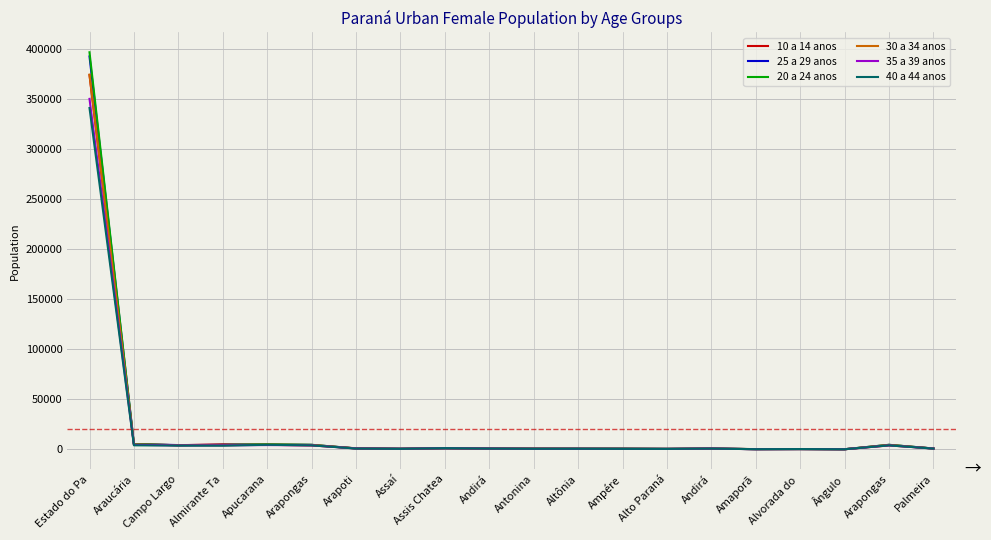

Reading left to right, transcribe all the data shown in this chart.

10 a 14 anos: Estado do Pa=373926	Araucária=5195	Campo Largo=4078	Almirante Ta=5035	Apucarana=4518	Arapongas=3889	Arapoti=1080	Assaí=525	Assis Chatea=1123	Andirá=759	Antonina=789	Altônia=641	Ampére=606	Alto Paraná=489	Andirá=759	Amaporã=212	Alvorada do =268	Ângulo=93	Arapongas=3889	Palmeira=878
25 a 29 anos: Estado do Pa=392492	Araucária=5208	Campo Largo=4257	Almirante Ta=4440	Apucarana=4874	Arapongas=4456	Arapoti=935	Assaí=579	Assis Chatea=1013	Andirá=769	Antonina=551	Altônia=625	Ampére=586	Alto Paraná=416	Andirá=769	Amaporã=169	Alvorada do =272	Ângulo=83	Arapongas=4456	Palmeira=836
20 a 24 anos: Estado do Pa=396685	Araucária=5249	Campo Largo=4050	Almirante Ta=4408	Apucarana=5037	Arapongas=4531	Arapoti=898	Assaí=571	Assis Chatea=1127	Andirá=757	Antonina=562	Altônia=616	Ampére=638	Alto Paraná=445	Andirá=757	Amaporã=209	Alvorada do =286	Ângulo=86	Arapongas=4531	Palmeira=829
30 a 34 anos: Estado do Pa=374361	Araucária=4792	Campo Largo=4199	Almirante Ta=4169	Apucarana=4646	Arapongas=4378	Arapoti=881	Assaí=505	Assis Chatea=1144	Andirá=761	Antonina=573	Altônia=564	Ampére=528	Alto Paraná=391	Andirá=761	Amaporã=163	Alvorada do =265	Ângulo=81	Arapongas=4378	Palmeira=784
35 a 39 anos: Estado do Pa=350105	Araucária=4534	Campo Largo=3903	Almirante Ta=4021	Apucarana=4262	Arapongas=4020	Arapoti=856	Assaí=545	Assis Chatea=1159	Andirá=763	Antonina=534	Altônia=545	Ampére=492	Alto Paraná=416	Andirá=763	Amaporã=140	Alvorada do =253	Ângulo=86	Arapongas=4020	Palmeira=774
40 a 44 anos: Estado do Pa=340996	Araucária=4006	Campo Largo=3743	Almirante Ta=3632	Apucarana=4549	Arapongas=3958	Arapoti=785	Assaí=484	Assis Chatea=1195	Andirá=742	Antonina=557	Altônia=579	Ampére=482	Alto Paraná=440	Andirá=742	Amaporã=154	Alvorada do =271	Ângulo=79	Arapongas=3958	Palmeira=732